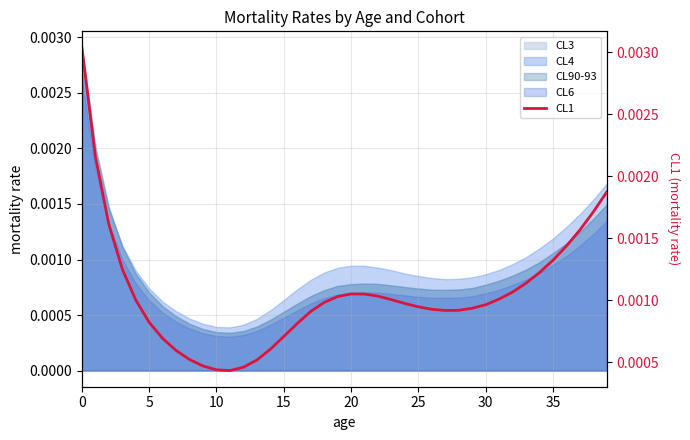

Where is the first local maximum?

20